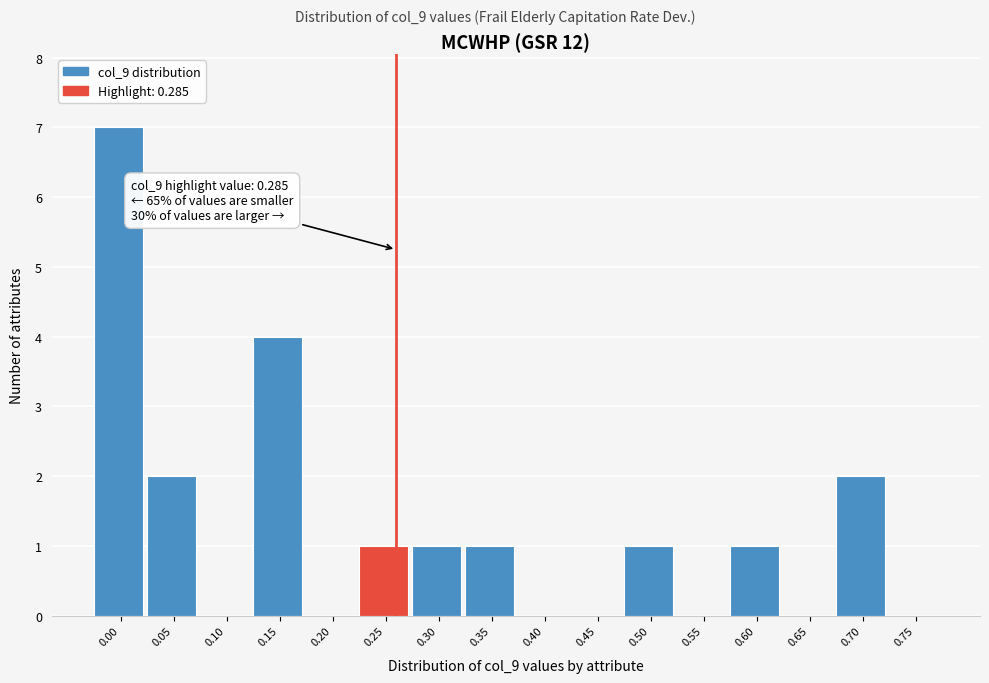

Reading right to left, extract all data points from this chart.

0.75=0	0.70=2	0.65=0	0.60=1	0.55=0	0.50=1	0.45=0	0.40=0	0.35=1	0.30=1	0.25=1	0.20=0	0.15=4	0.10=0	0.05=2	0.00=7